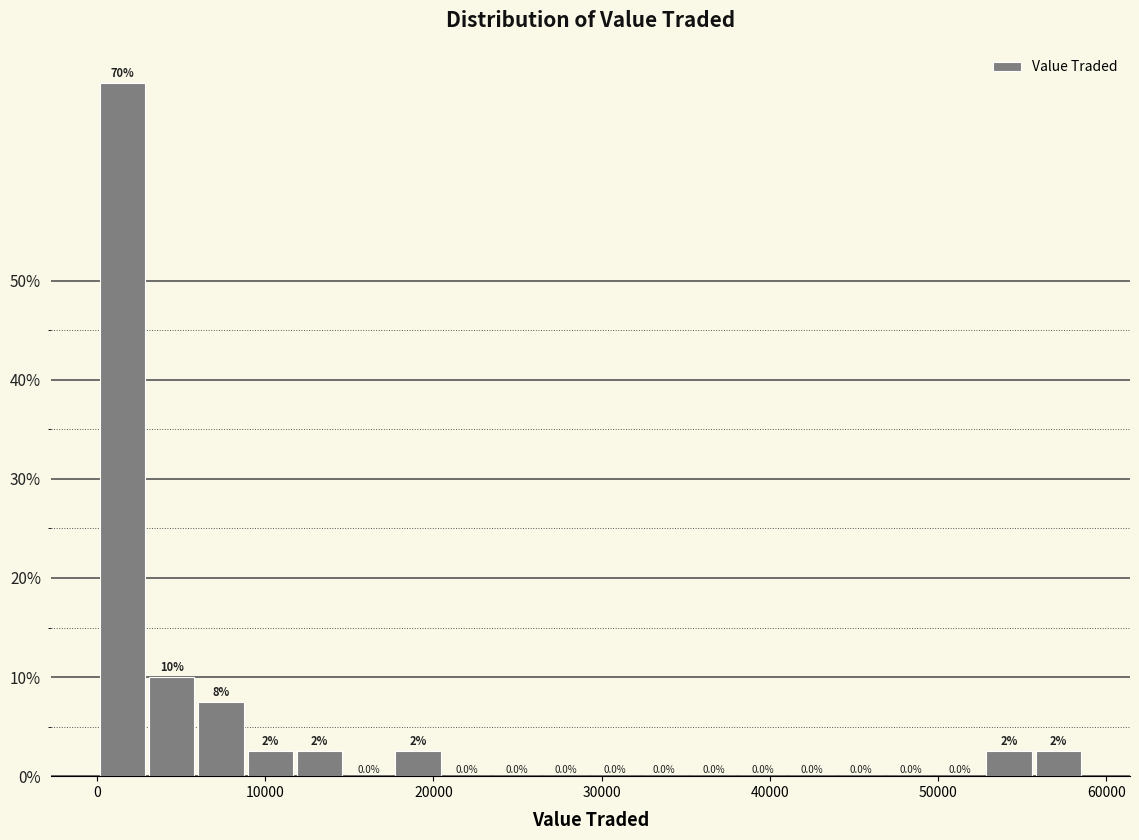

Read against the x-axis, roughly where is the centre of the tallest bar?

2000